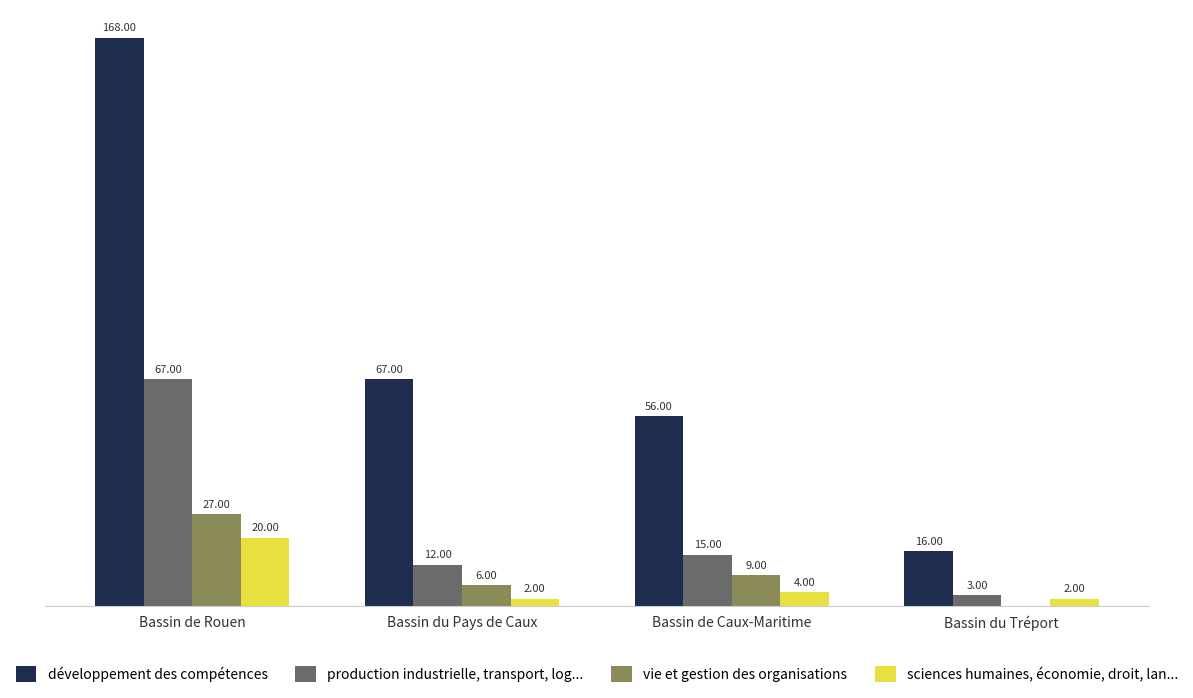

Where is production industrielle, transport, log... nearest to the value 35?

Bassin de Caux-Maritime